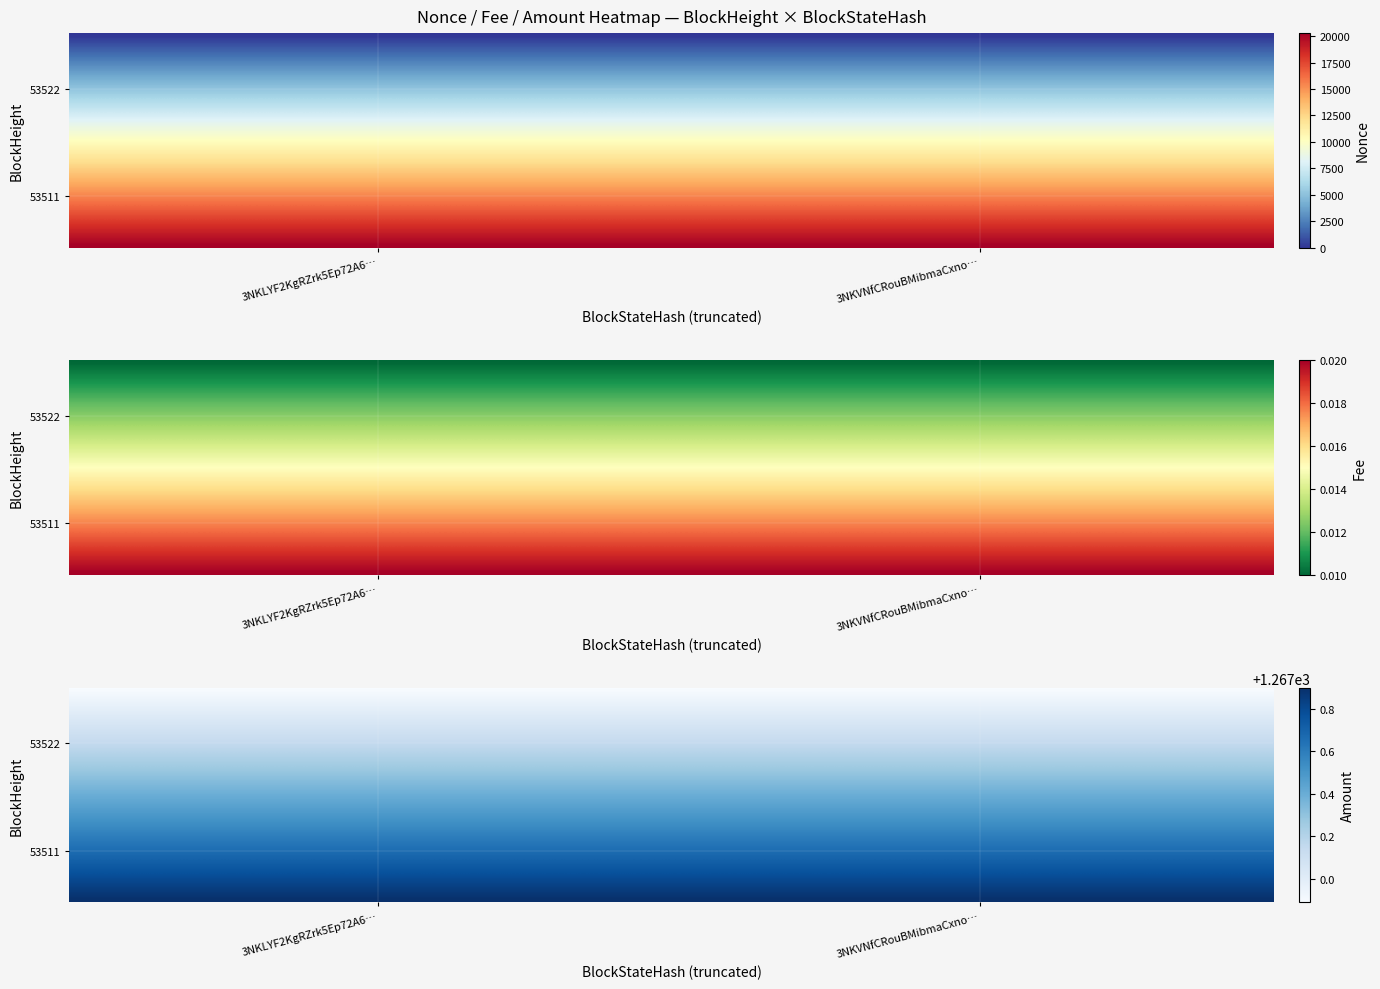

Which series has the widest spread of values?

53522